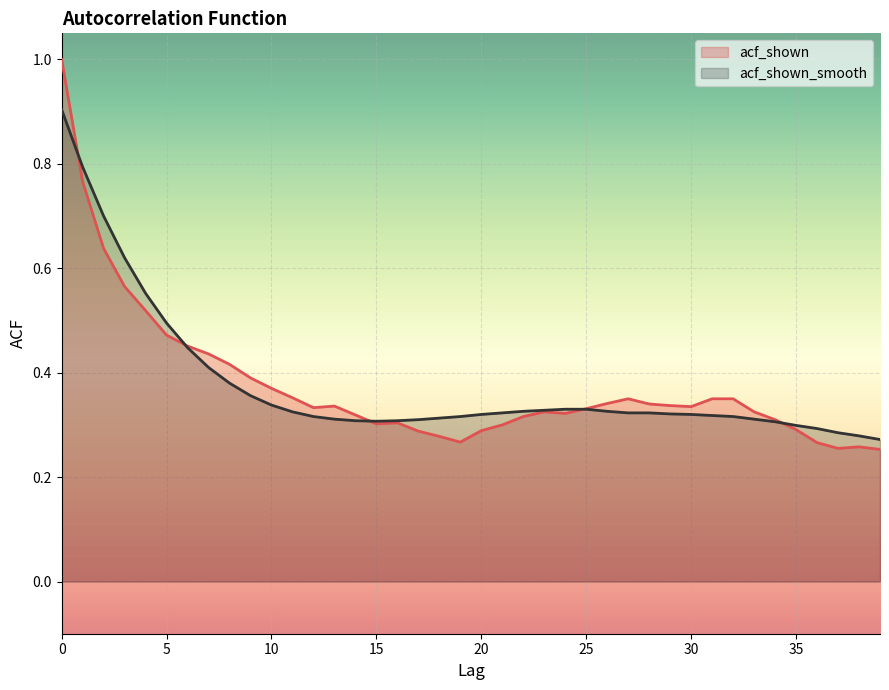

Where is acf_shown nearest to the value 0?

39